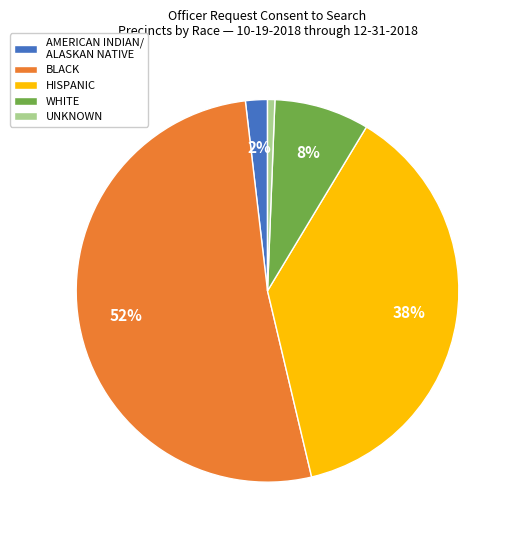

What percentage is the WHITE slice, to the nearest percent?

8%